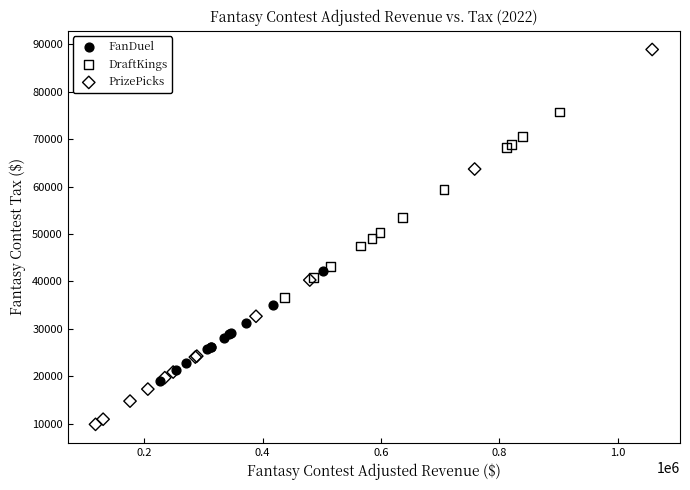

Which series reaches the minimum Y coordinate?

PrizePicks